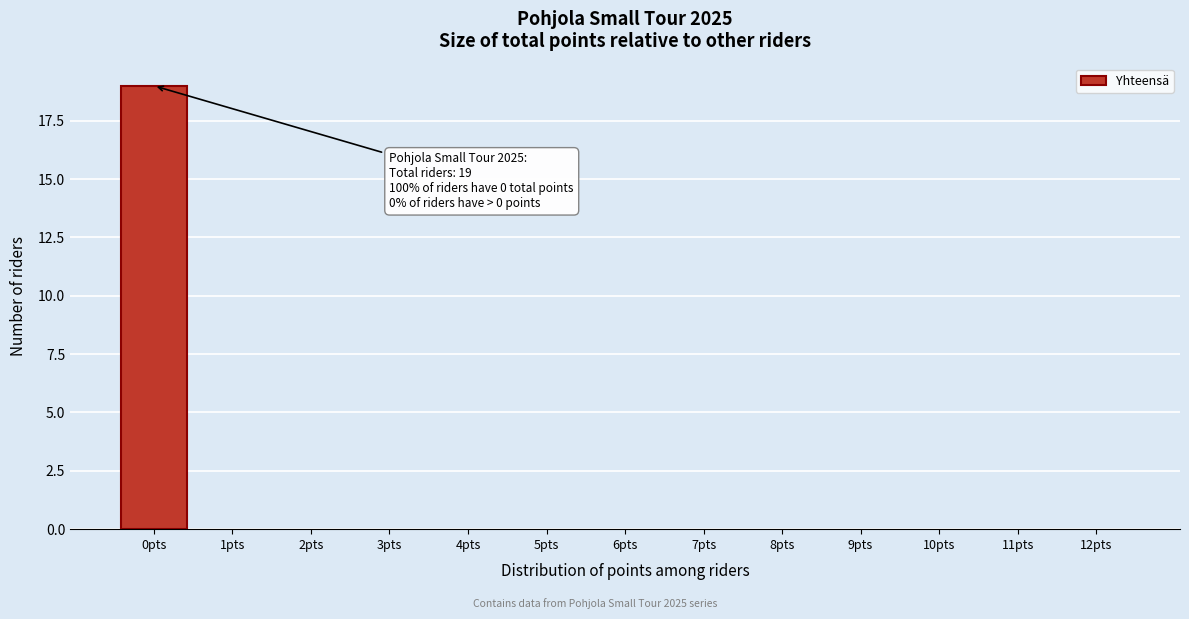

Reading left to right, transcribe all the data shown in this chart.

0pts=19	1pts=0	2pts=0	3pts=0	4pts=0	5pts=0	6pts=0	7pts=0	8pts=0	9pts=0	10pts=0	11pts=0	12pts=0